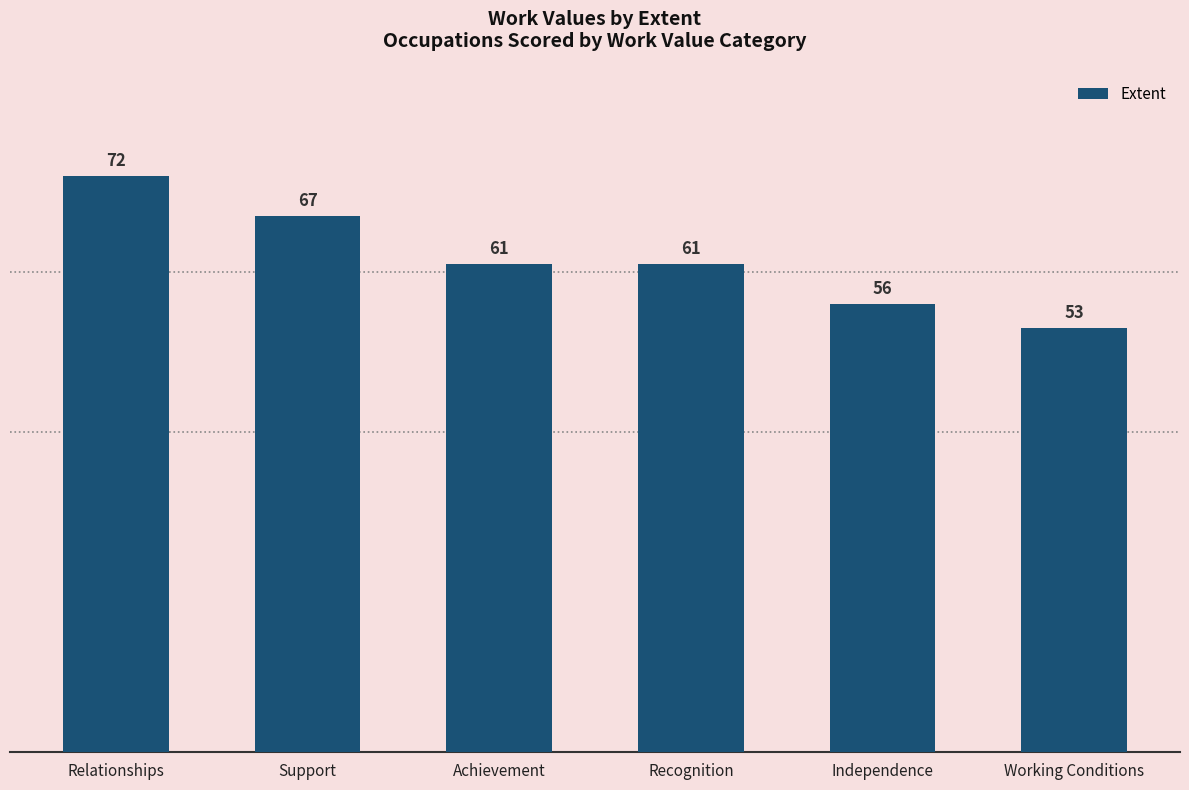

What is the change in value from Achievement to Working Conditions?

-8